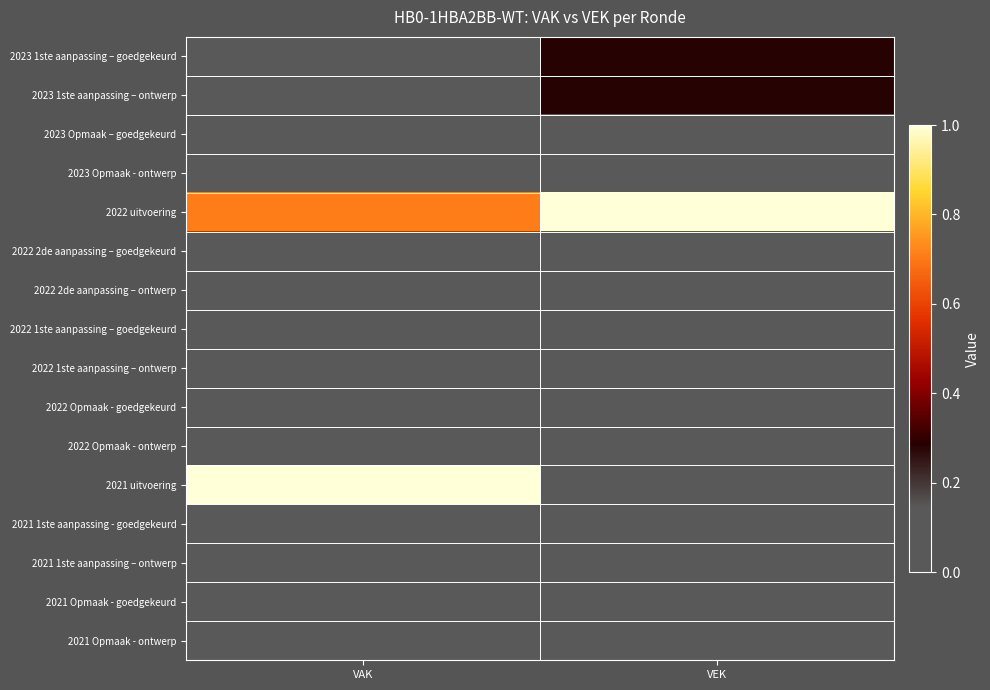

Which series has the largest total across all categories?

2022 uitvoering